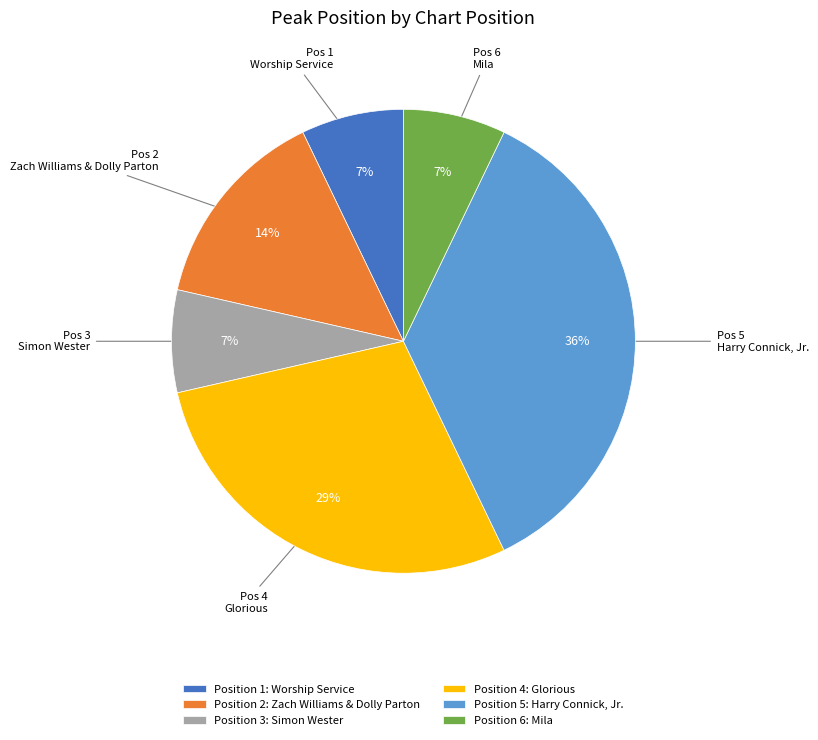

To the nearest percent, what is the difference between the largest and smallest slice percentages?

29%